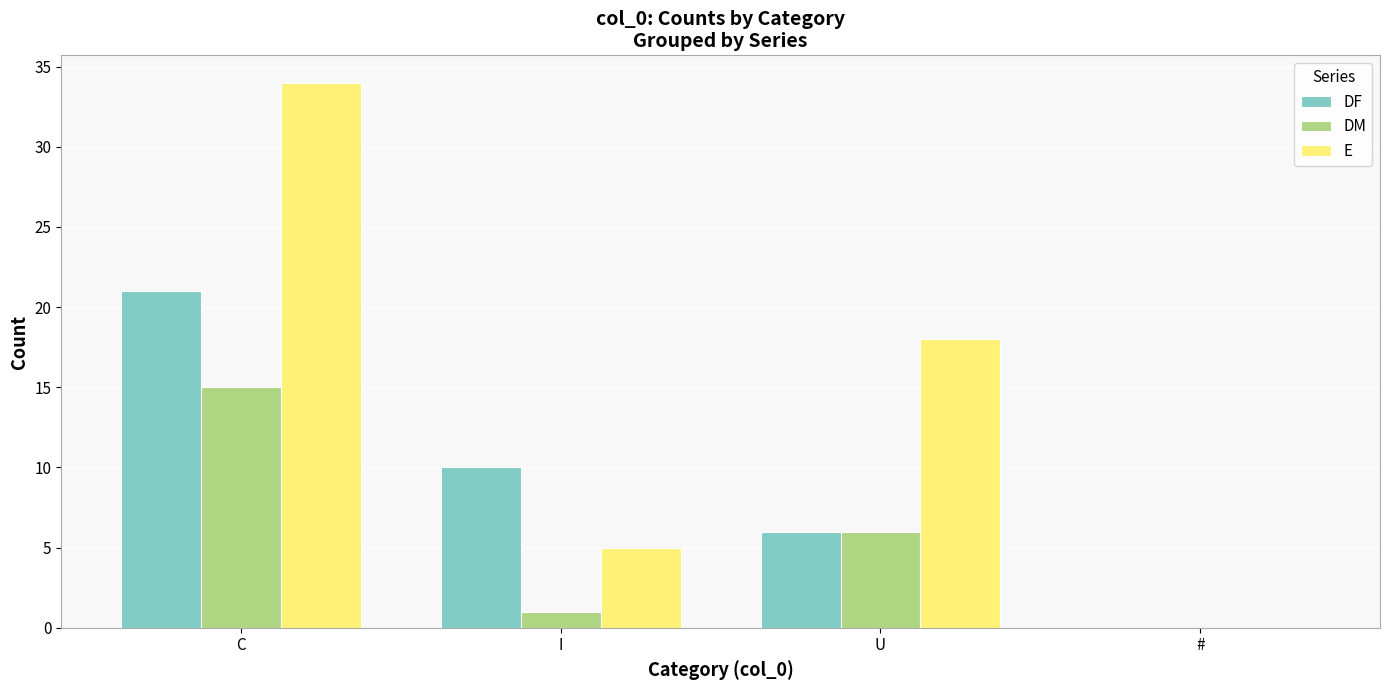

At which label is DF closest to 10?

I